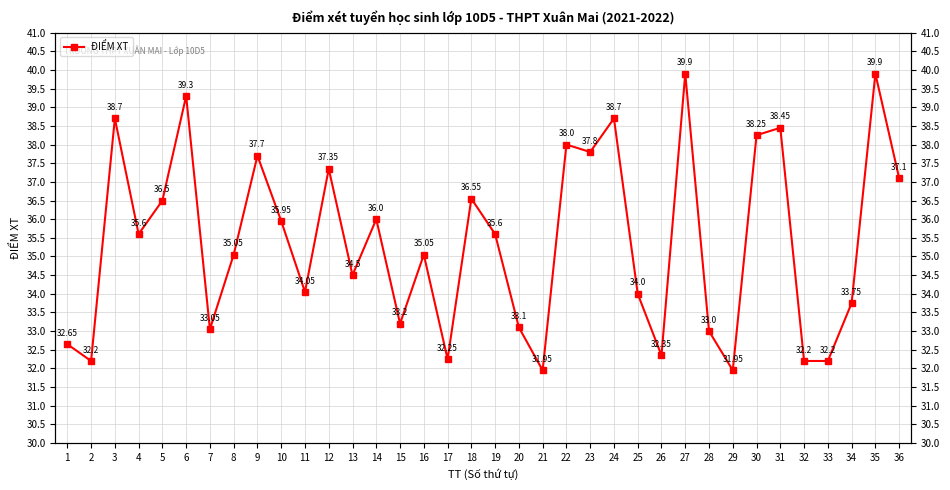

How many interior local peaks (higher than both neighbors) does the data have?

12